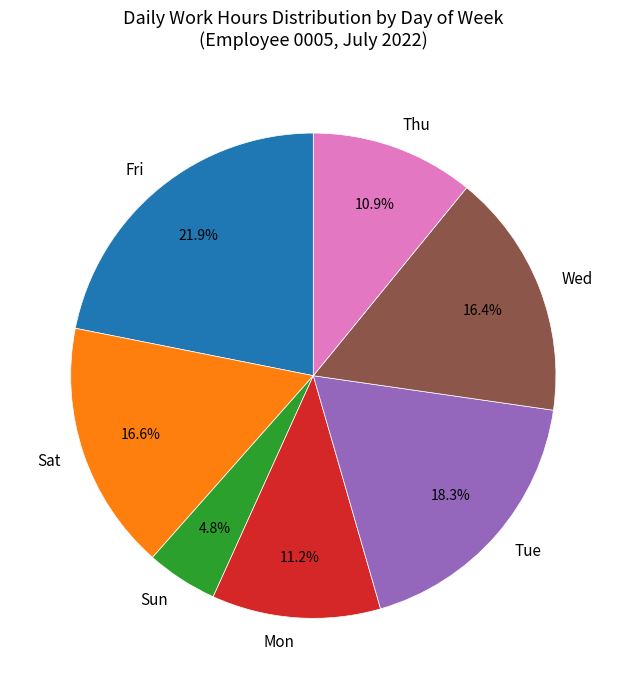

Do Tue and Sun together represent more than half of the pie?

No